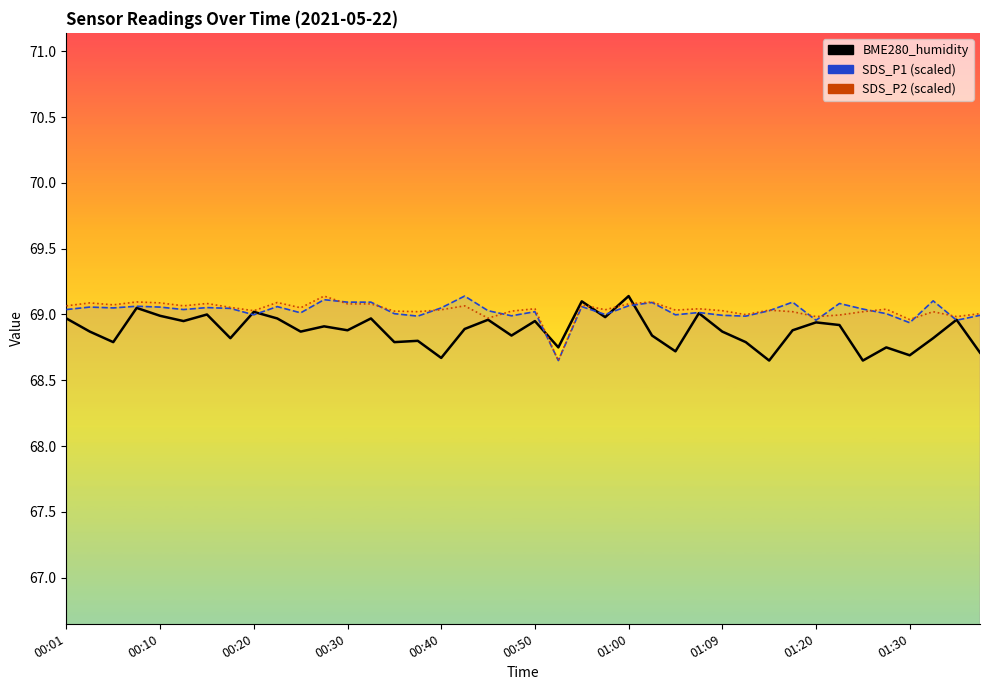

How many times do BME280_humidity and SDS_P1_line cross each other?

8